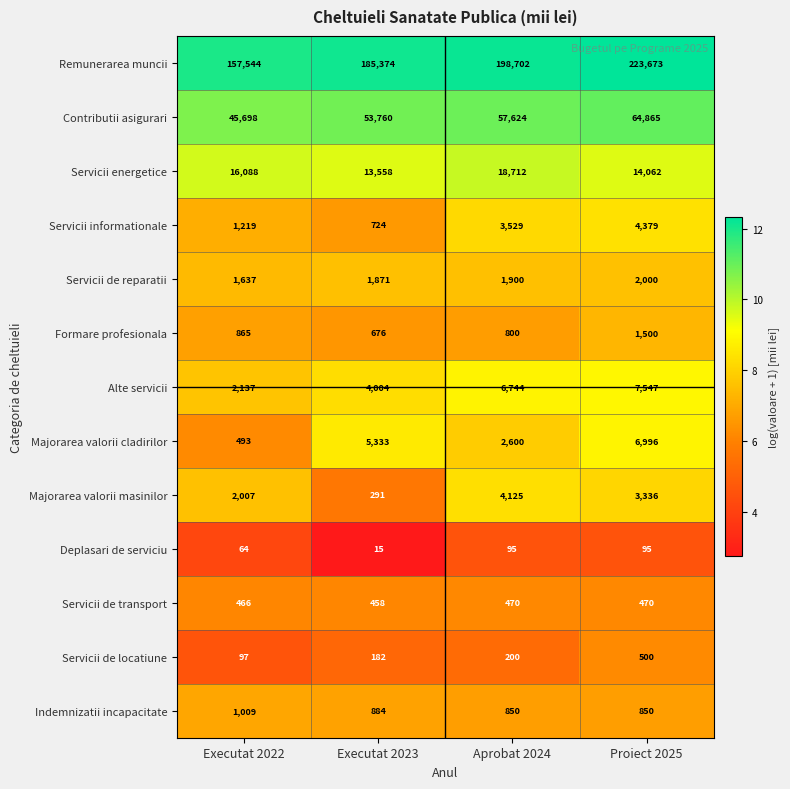

Which category has the highest value in the Remunerarea muncii series?

Proiect 2025